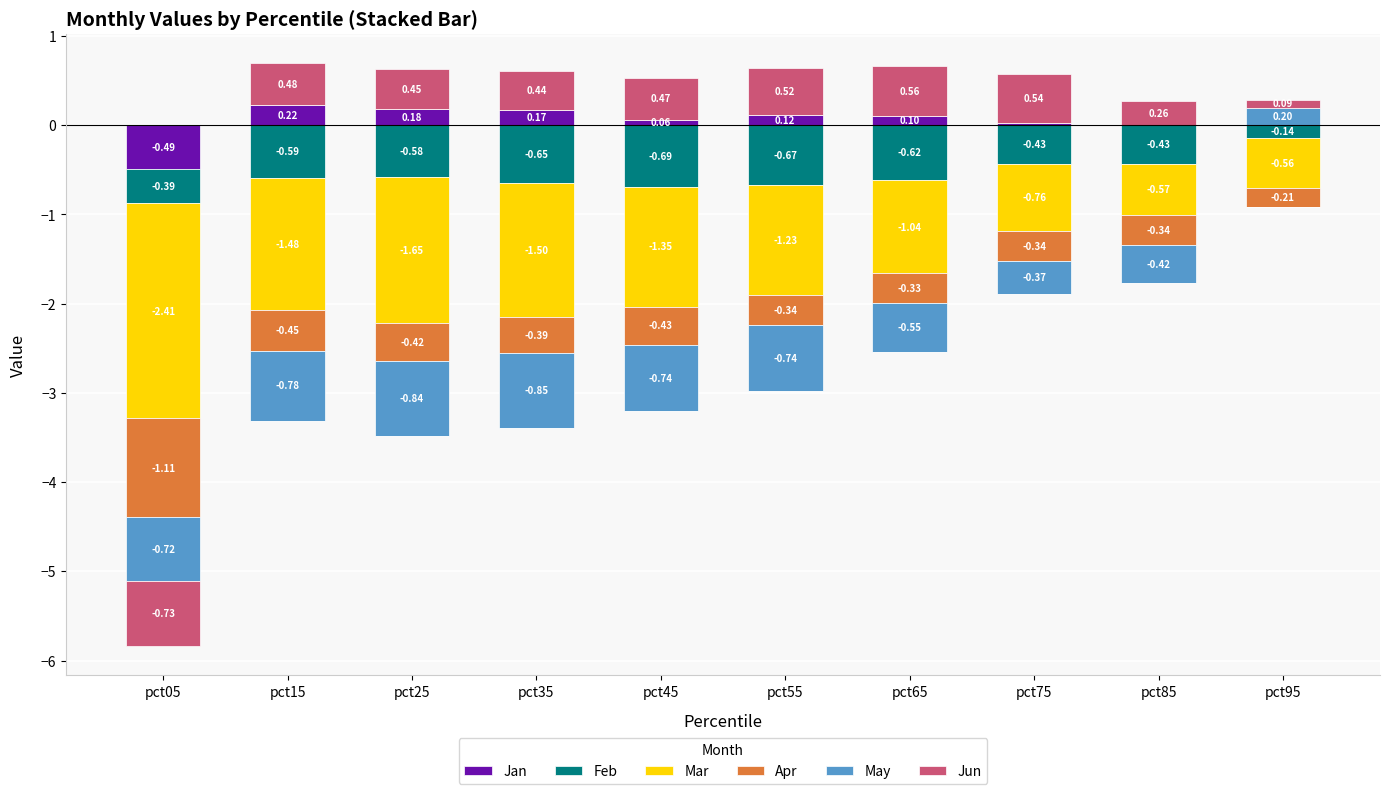

True or false: Jun has a value of 0.5 at pct25.

True